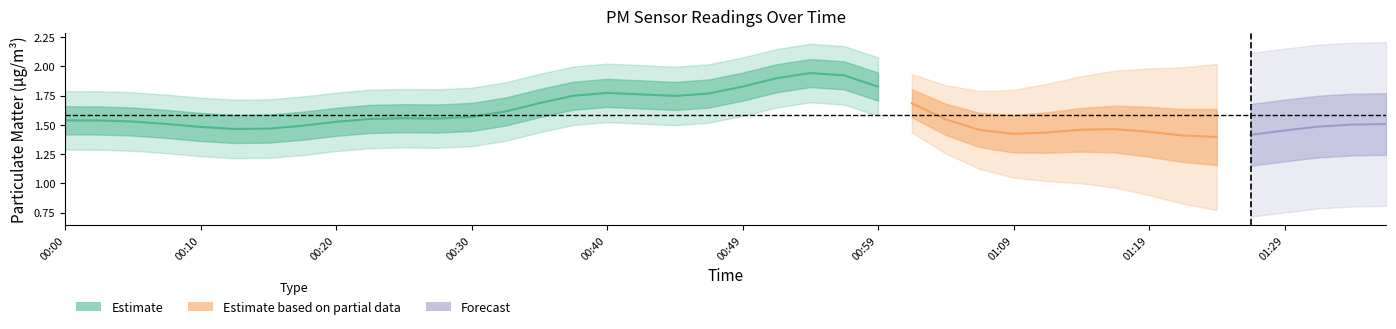

At which label is P2 closest to 1?

01:11